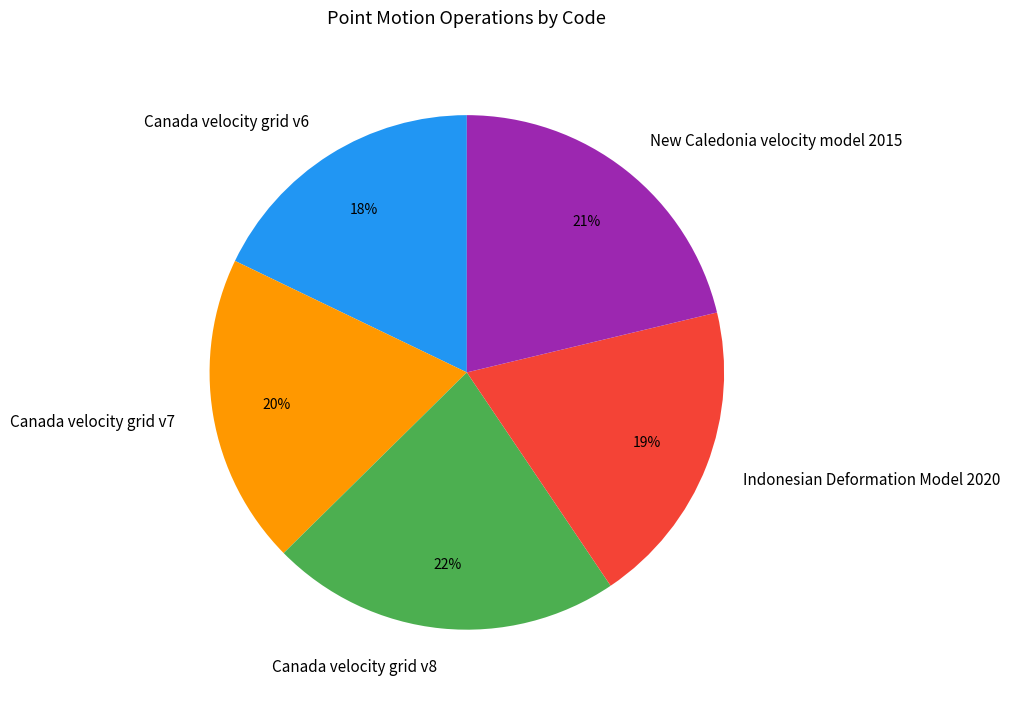

To the nearest percent, what is the average slice percentage?

20%